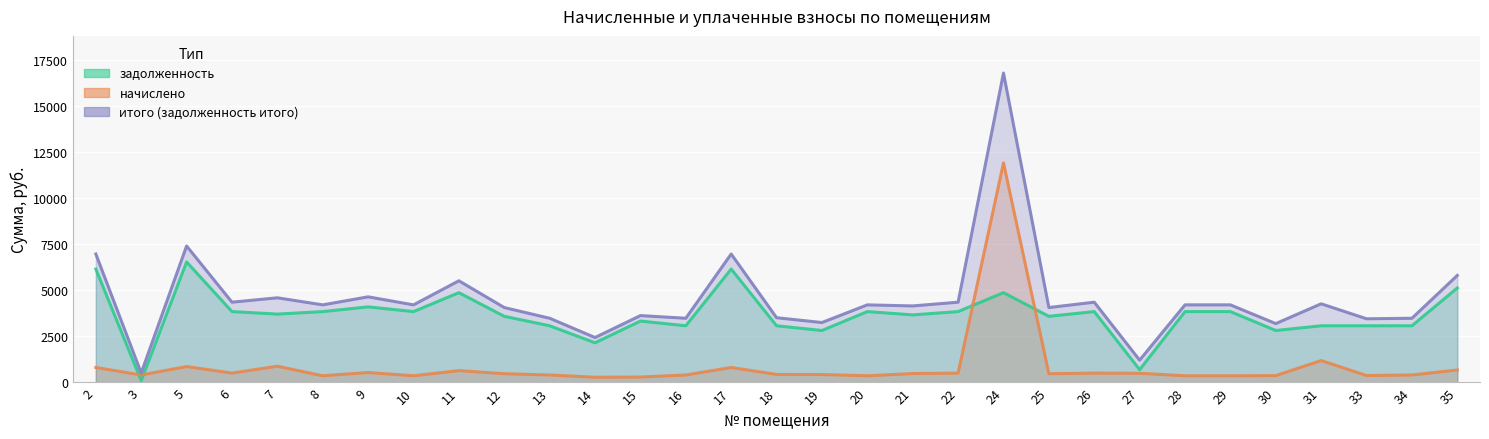

Which has a higher value, 17 or 25?

17